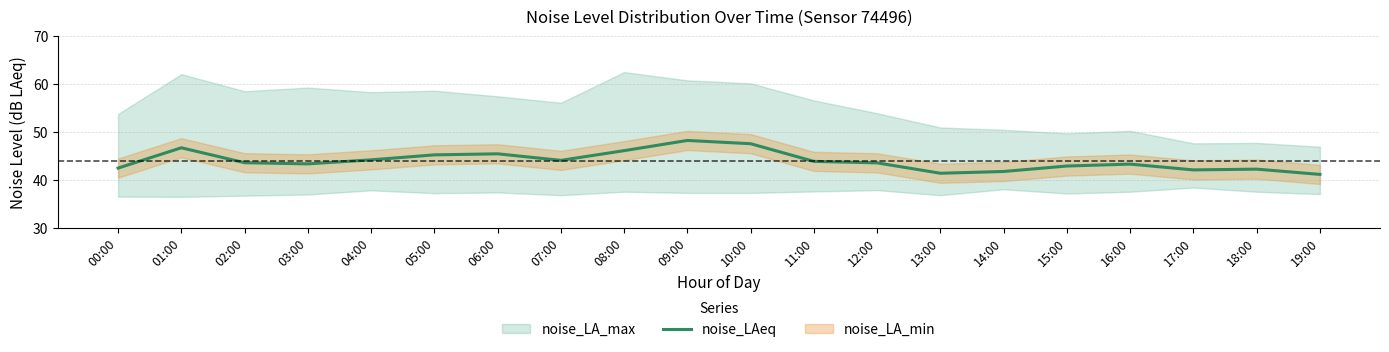

The value of noise_LAeq at 16:00 is 62.9. True or false?

False